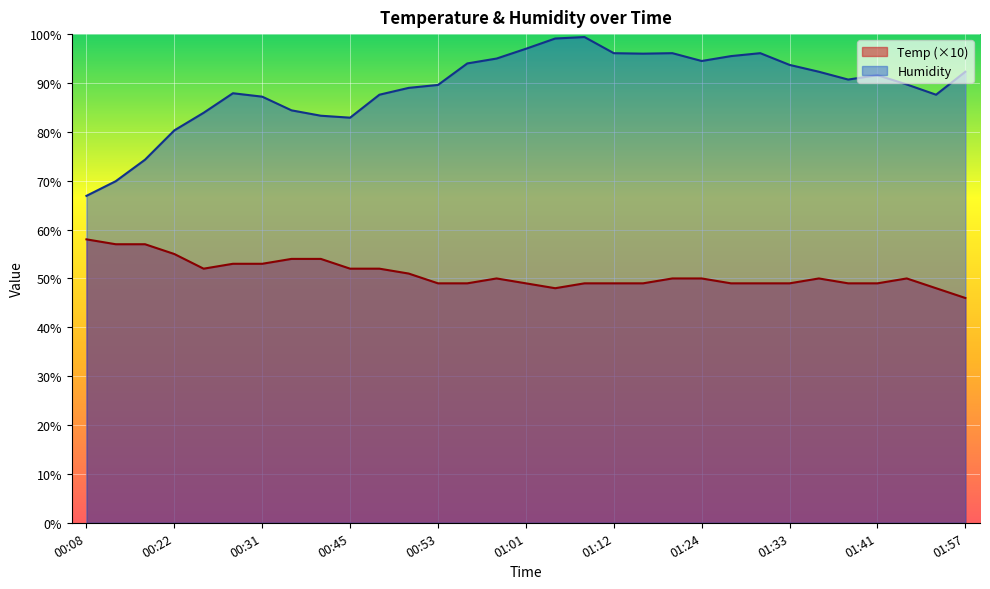

True or false: Humidity and Temp cross at least once.

False